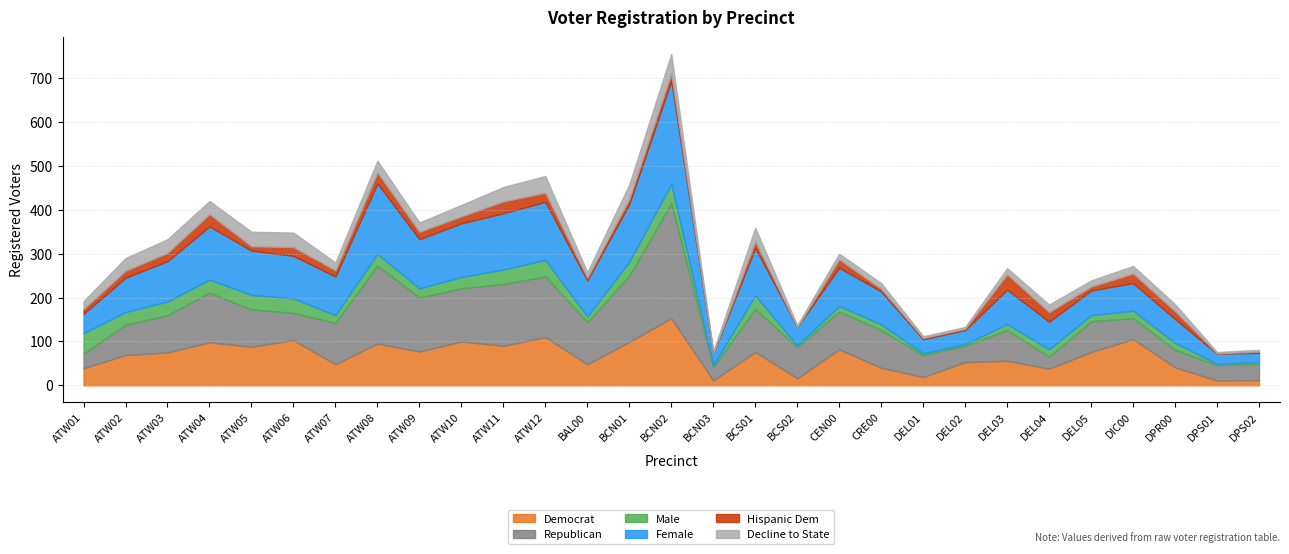

What is the value of the rep point at the 9th from the left?

123